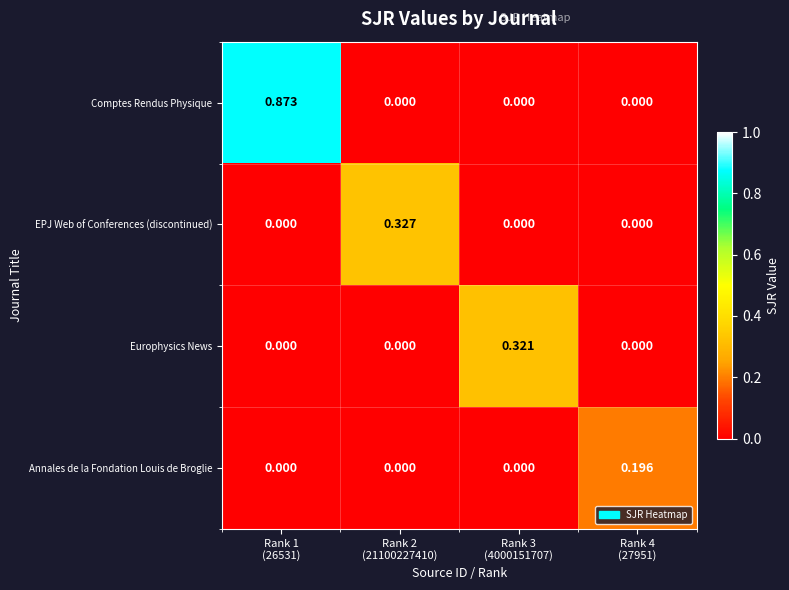

Which series has the largest total across all categories?

Comptes Rendus Physique